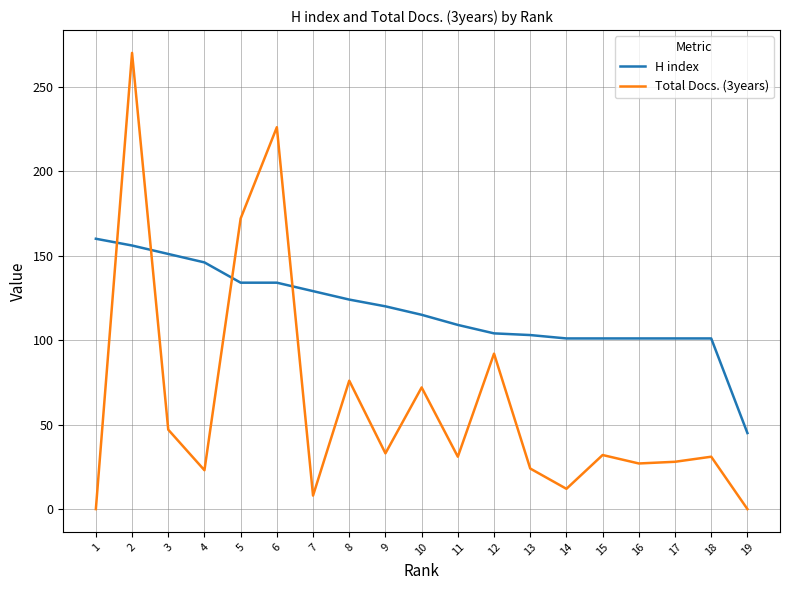

Which series has the widest spread of values?

Total Docs. (3years)